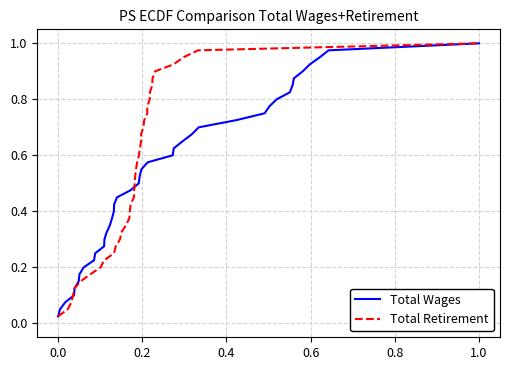

The value of Total Wages at 1.0 is 1.0. True or false?

True